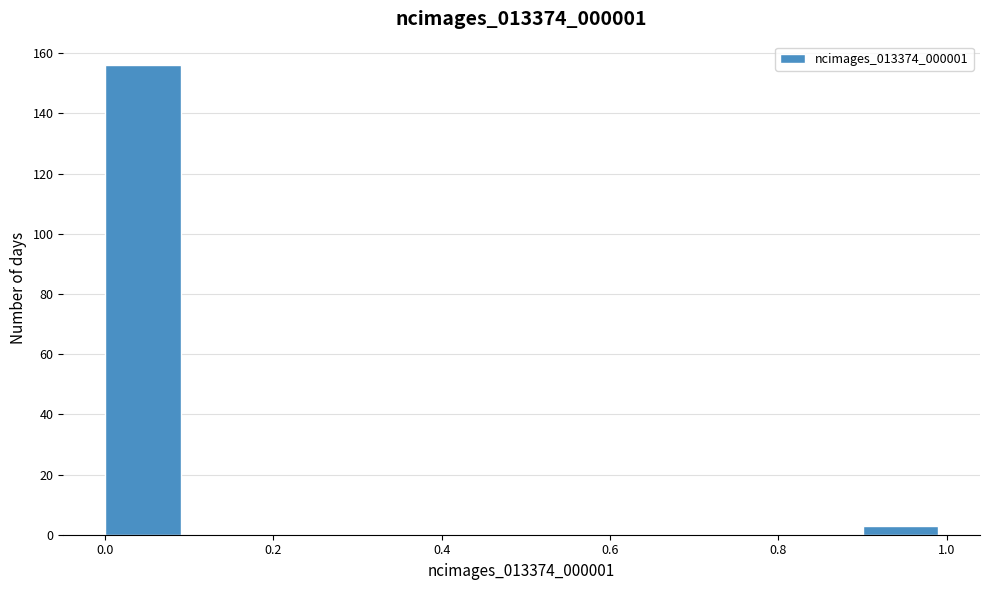

Reading left to right, transcribe this chart: for each bar, give the range it covers on the x-axis and its height. The values are not printed on the chart, so give them approximately, as read against the axis.

0.0 to 0.1: 156
0.1 to 0.2: 0
0.2 to 0.3: 0
0.3 to 0.4: 0
0.4 to 0.5: 0
0.5 to 0.6: 0
0.6 to 0.7: 0
0.7 to 0.8: 0
0.8 to 0.9: 0
0.9 to 1.0: 4